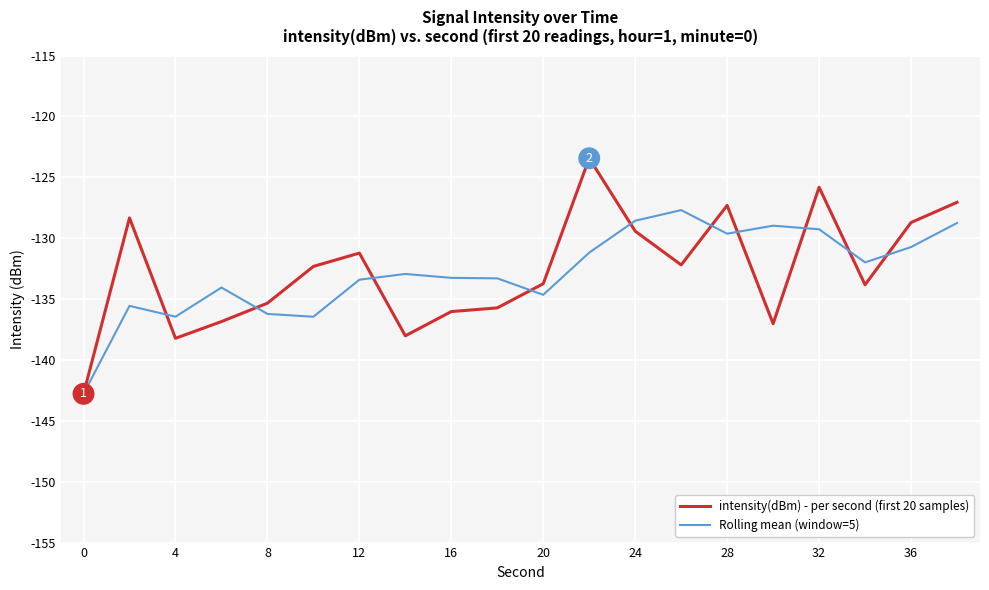

Which series has the widest spread of values?

intensity(dBm) - per second (first 20 samples)